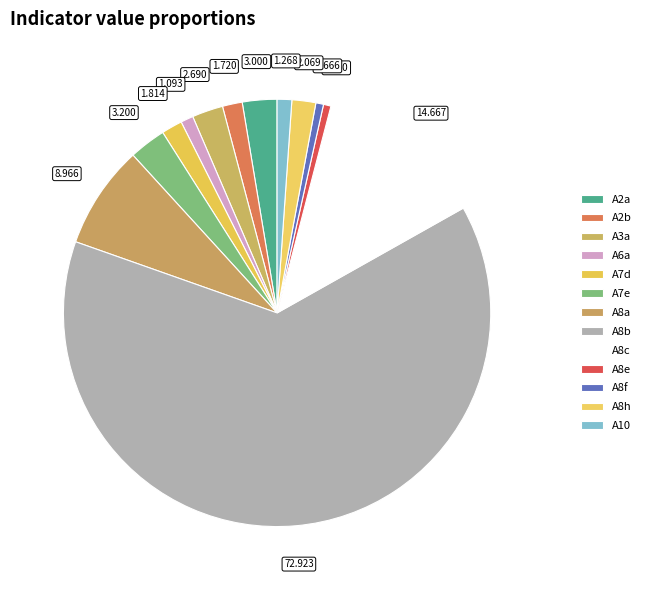

Count the number of slices in the pie.

13